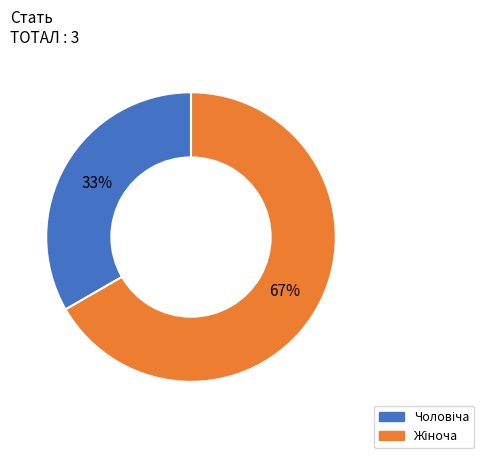

Is there a majority slice in this chart?

Yes